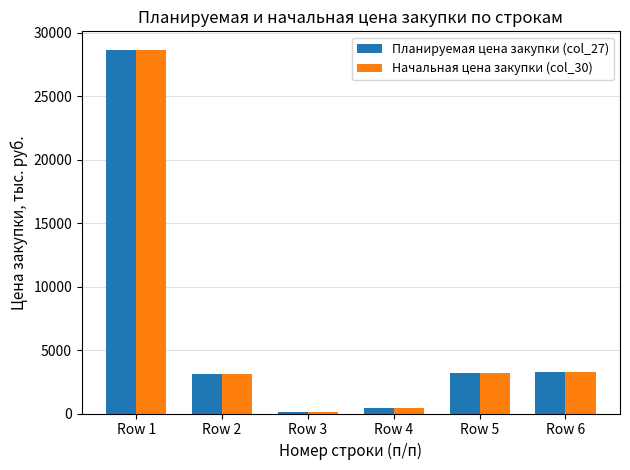

How many bars are there in total?

12